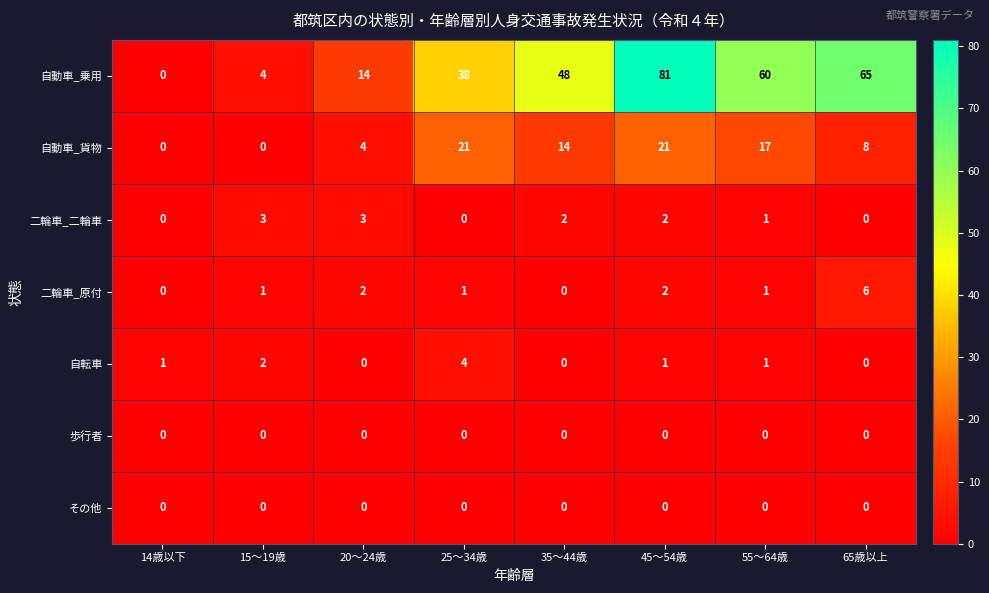

Is the value of 自動車_貨物 at 35～44歳 greater than the value of 二輪車_二輪車 at 14歳以下?

Yes